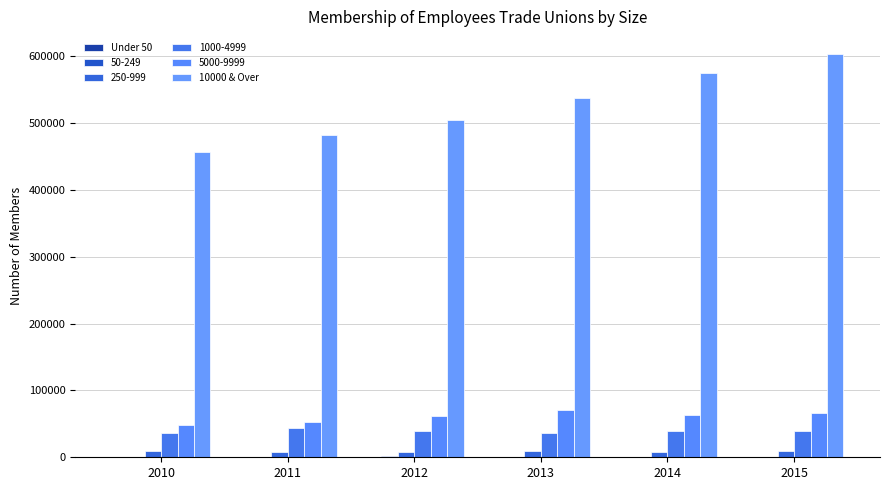

Is the value of 10000 & Over at 2015 greater than the value of Under 50 at 2013?

Yes